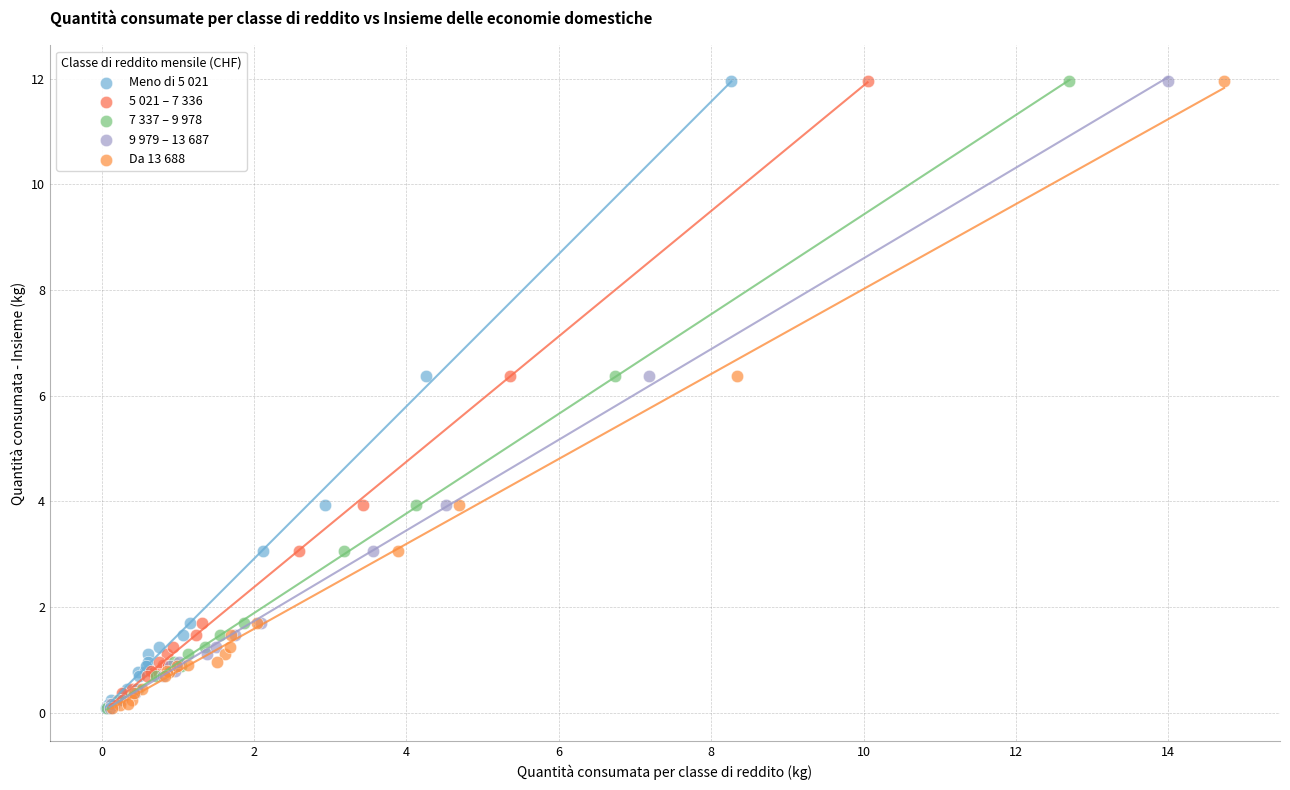

What are all the series names shown in the legend?

Meno di 5 021, 5 021 – 7 336, 7 337 – 9 978, 9 979 – 13 687, Da 13 688